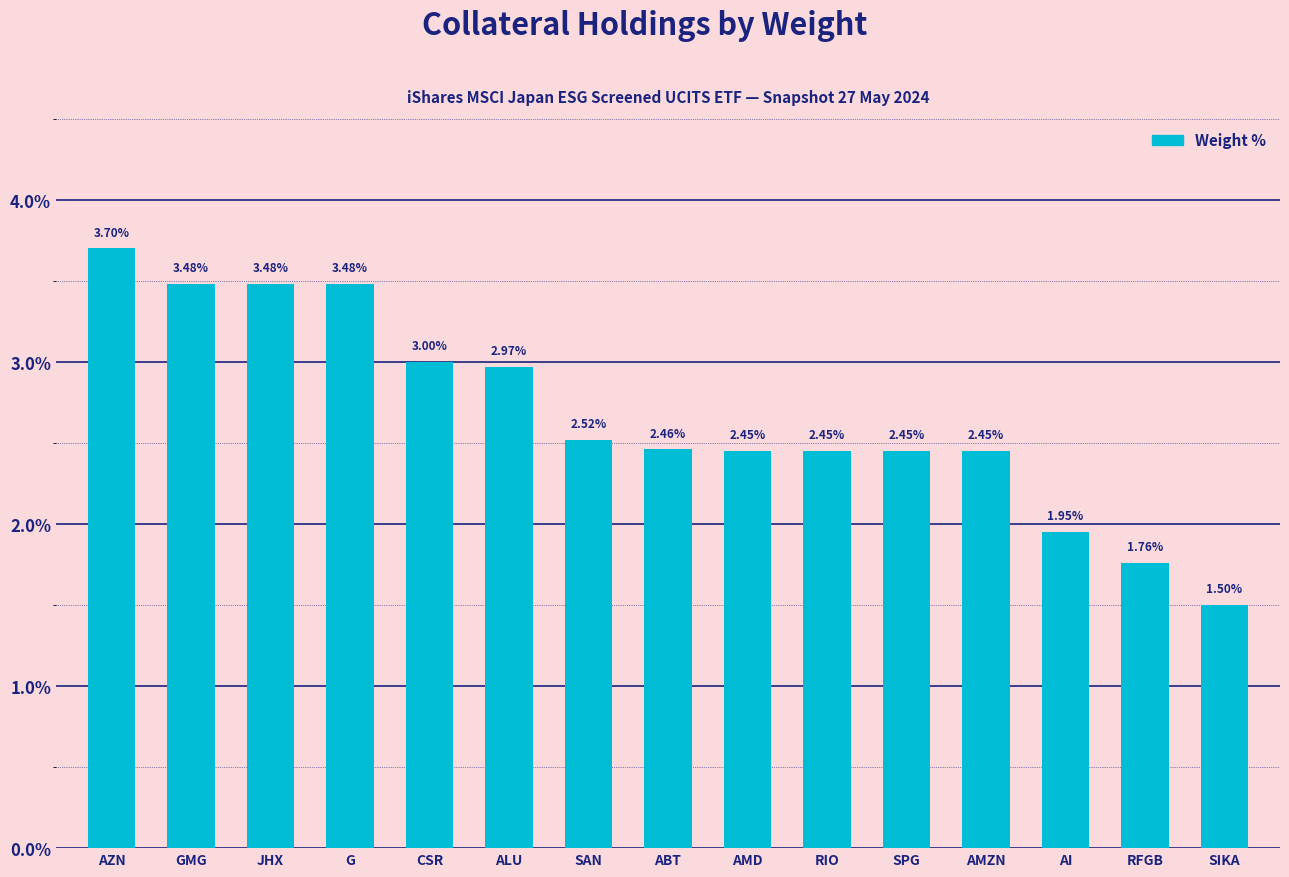

Which category has the lowest value across all series?

SIKA